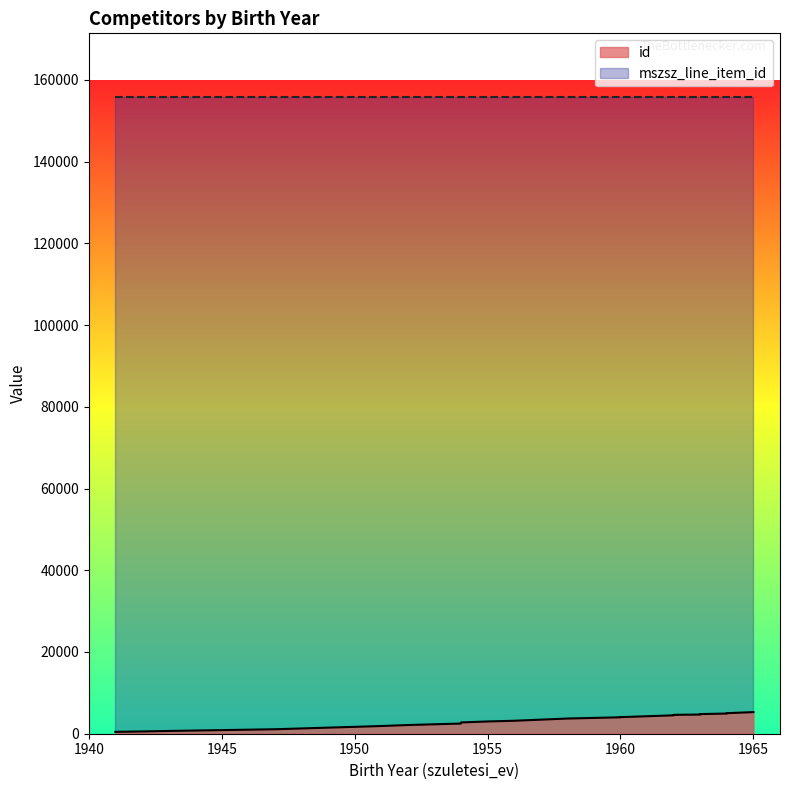

What is the average value?

3194